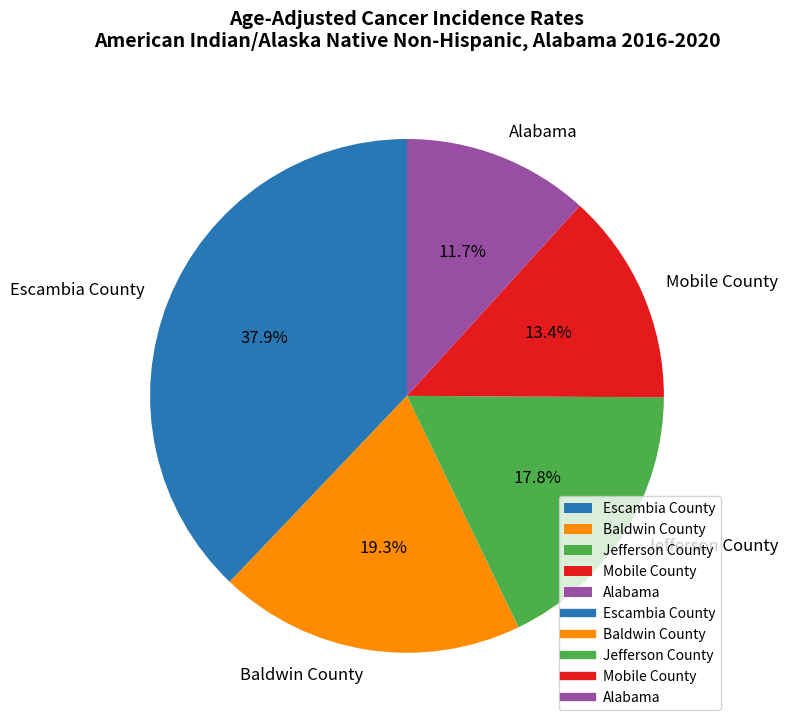

Rank the categories by value from lowest to highest.

Alabama, Mobile County, Jefferson County, Baldwin County, Escambia County